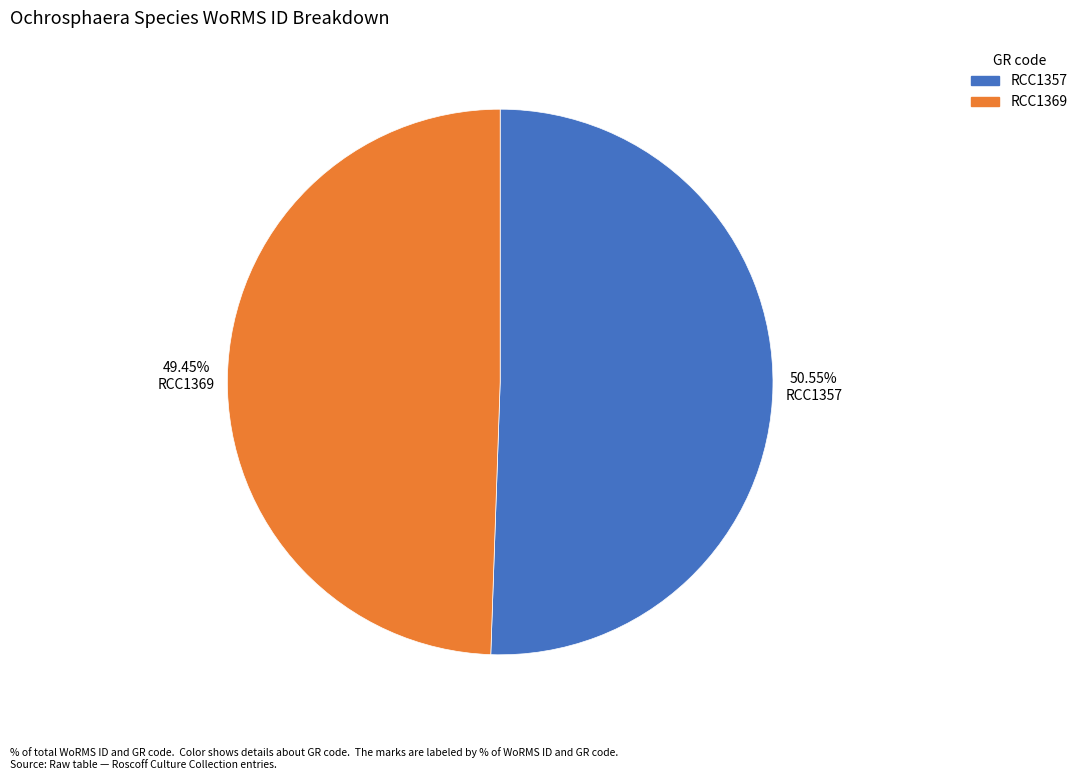

To the nearest percent, what is the difference between the RCC1357 and RCC1369 slice percentages?

1%